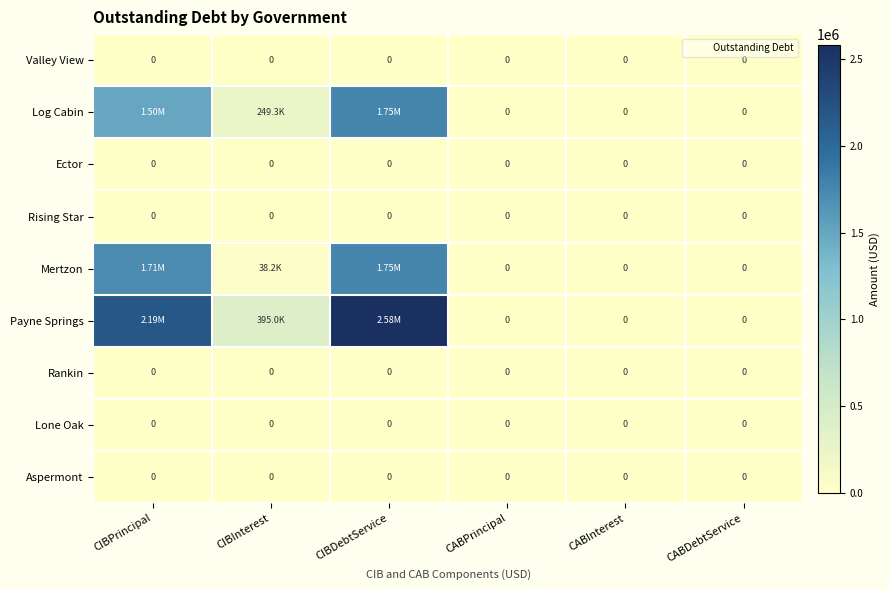

Rank the categories by Lone Oak value from lowest to highest.

CIBPrincipal, CIBInterest, CIBDebtService, CABPrincipal, CABInterest, CABDebtService